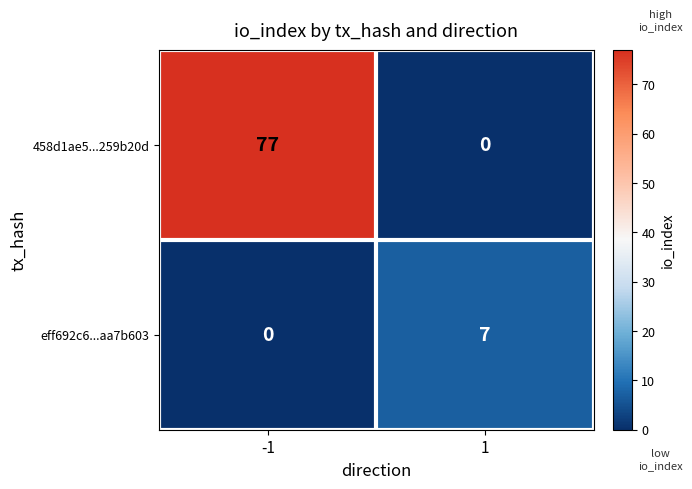

Rank the series at -1 from highest to lowest value.

458d1ae5...259b20d, eff692c6...aa7b603